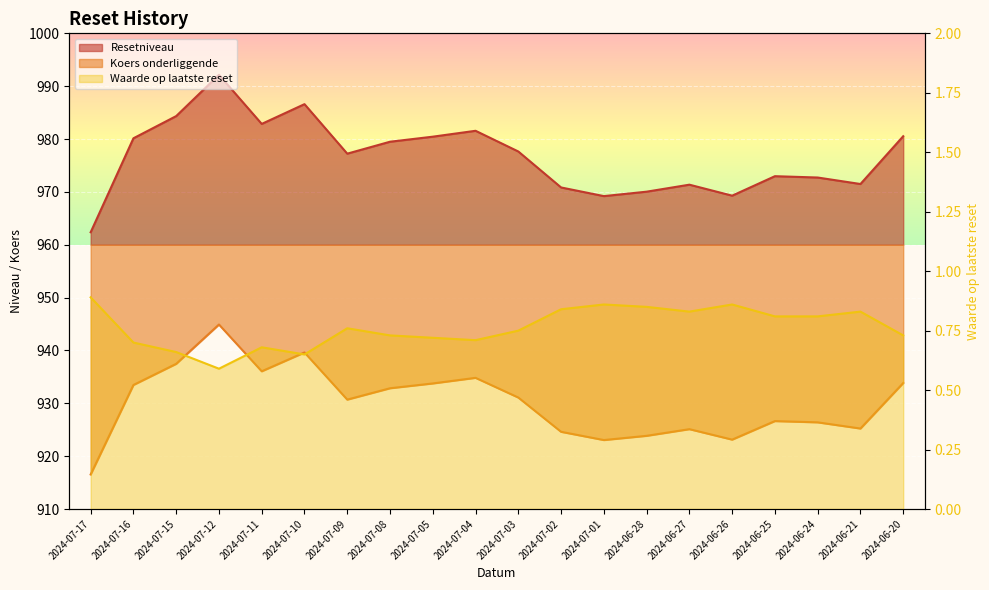

What is the average value of the Koers onderliggende series?

930.2